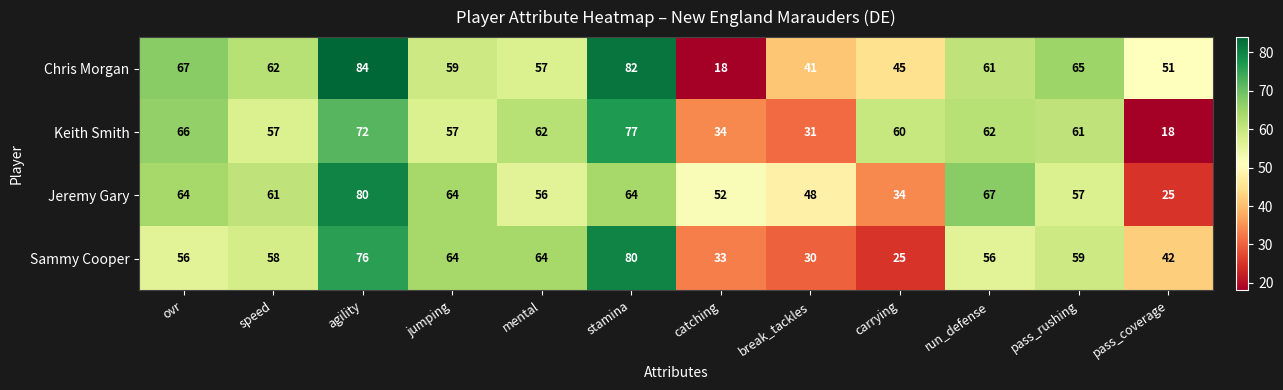

The value of Sammy Cooper at stamina is 80. True or false?

True